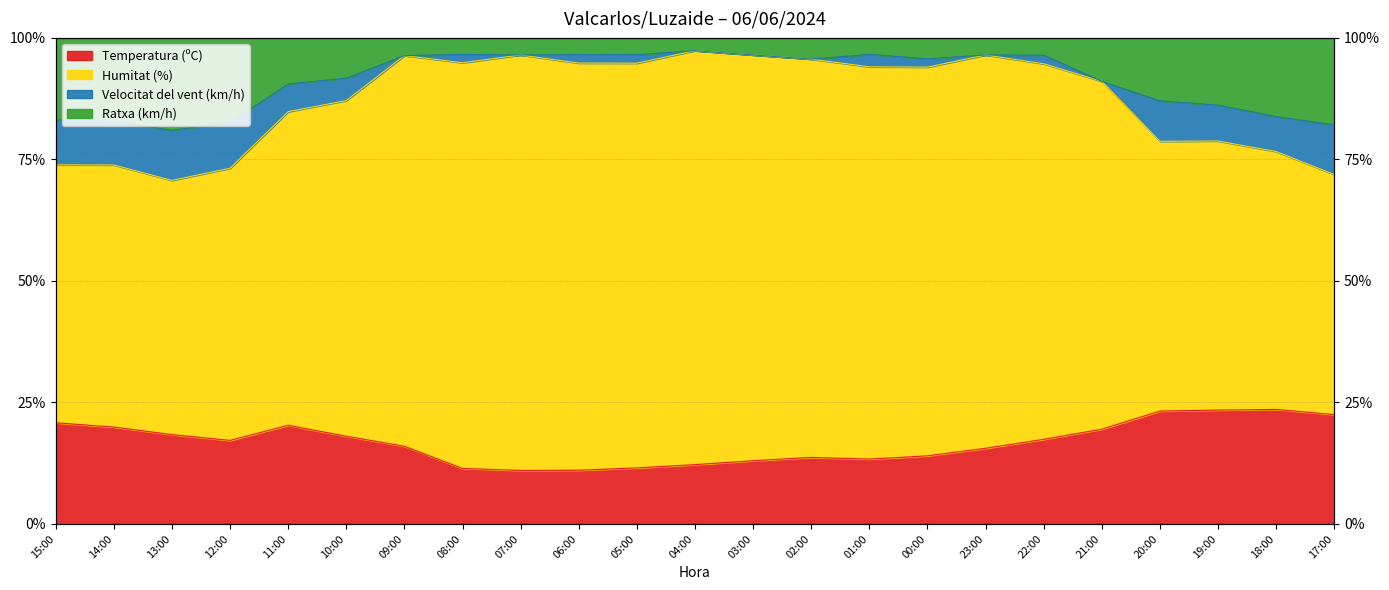

How many values in the Ratxa (km/h) series are below 95?

11